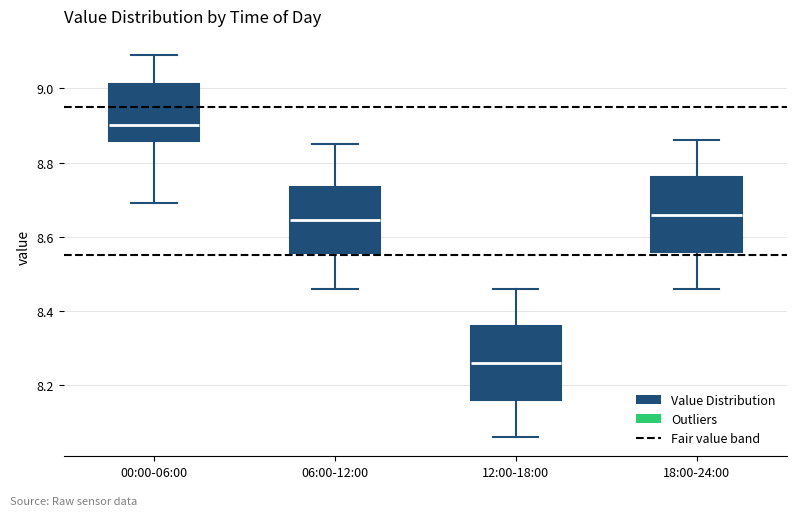

Reading left to right, read every box against the y-axis: the position of its median line, the range the box covers, and the ends of its whiskers. The values are not printed on the chart, so give them approximately, as read against the axis.

00:00-06:00: median 8.90, box 8.86 to 9.02, whiskers 8.70 to 9.10
06:00-12:00: median 8.64, box 8.56 to 8.74, whiskers 8.46 to 8.86
12:00-18:00: median 8.26, box 8.16 to 8.36, whiskers 8.06 to 8.46
18:00-24:00: median 8.66, box 8.56 to 8.76, whiskers 8.46 to 8.86